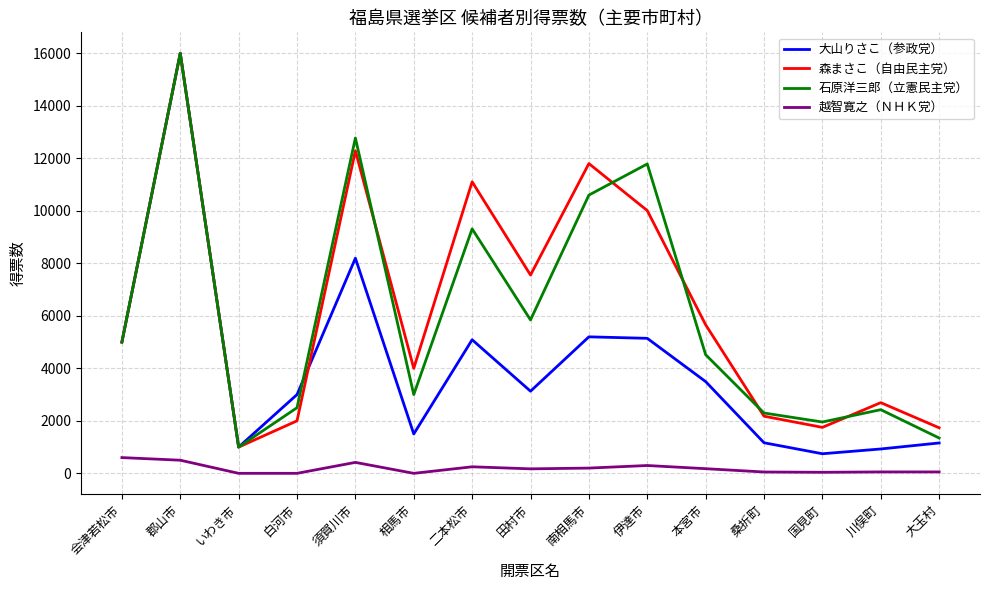

At 南相馬市, list the series in order from smallest to largest.

越智寛之（ＮＨＫ党）, 大山りさこ（参政党）, 石原洋三郎（立憲民主党）, 森まさこ（自由民主党）